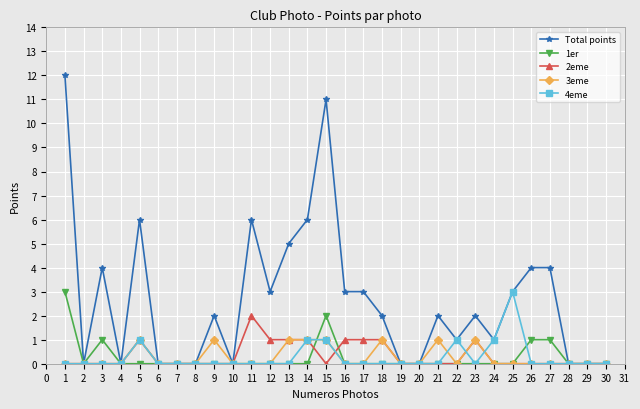

What is the difference between the 4eme values at 22 and 9?

1